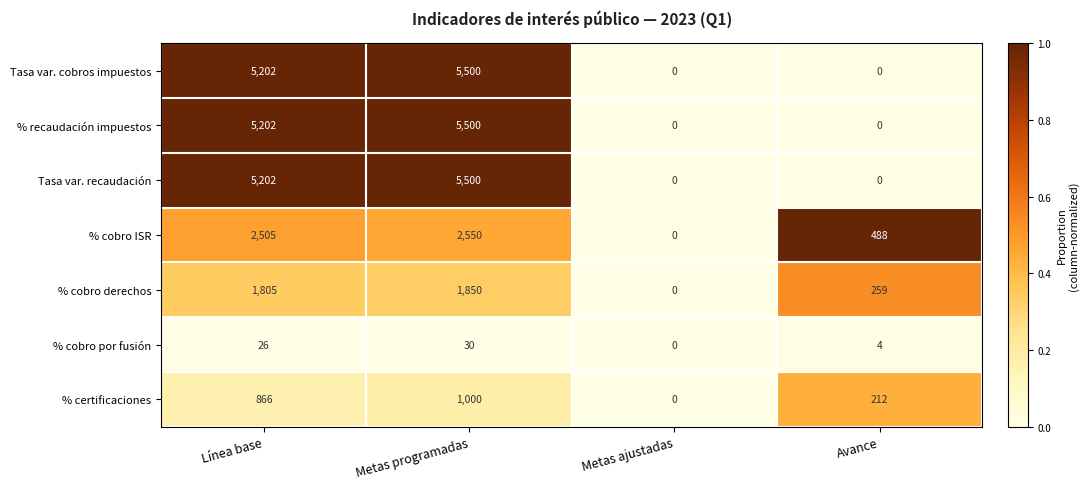

How many values in Tasa var. recaudación are above zero?

2